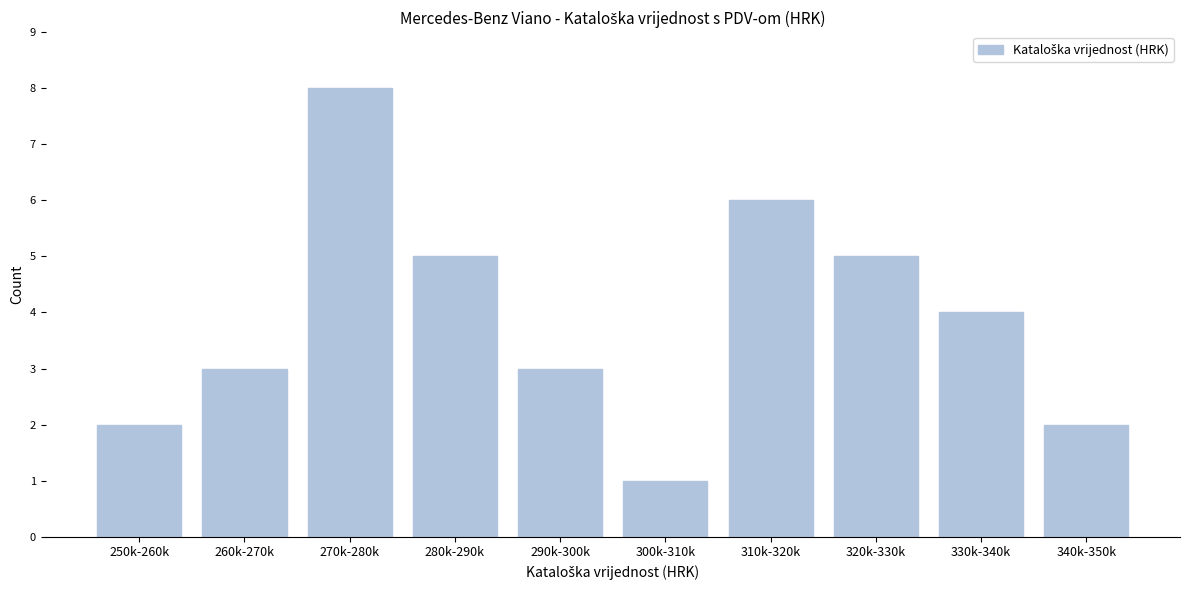

Reading right to left, list all the values displayed in this chart.

340k-350k=2	330k-340k=4	320k-330k=5	310k-320k=6	300k-310k=1	290k-300k=3	280k-290k=5	270k-280k=8	260k-270k=3	250k-260k=2